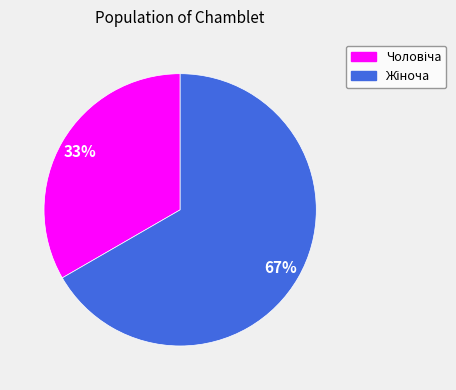

Is there a majority slice in this chart?

Yes